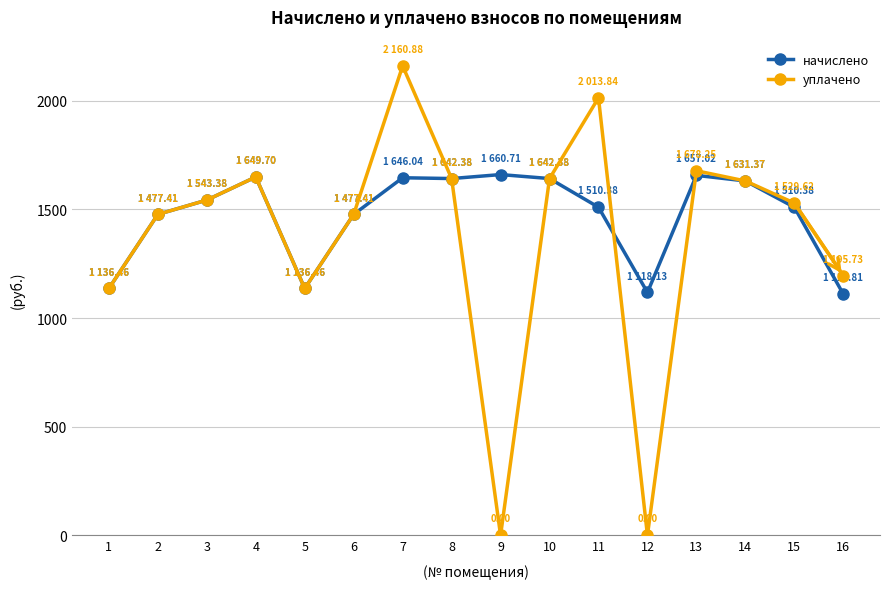

What is the total value across all series at 12?

1118.1